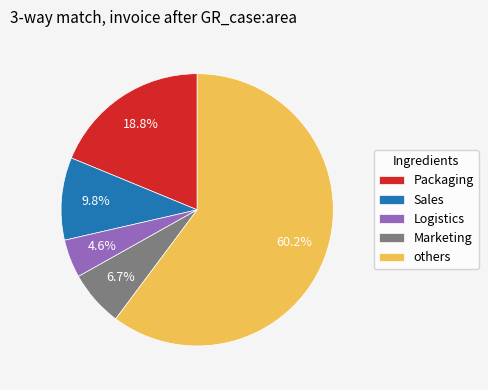

Rank the categories by value from highest to lowest.

others, Packaging, Sales, Marketing, Logistics